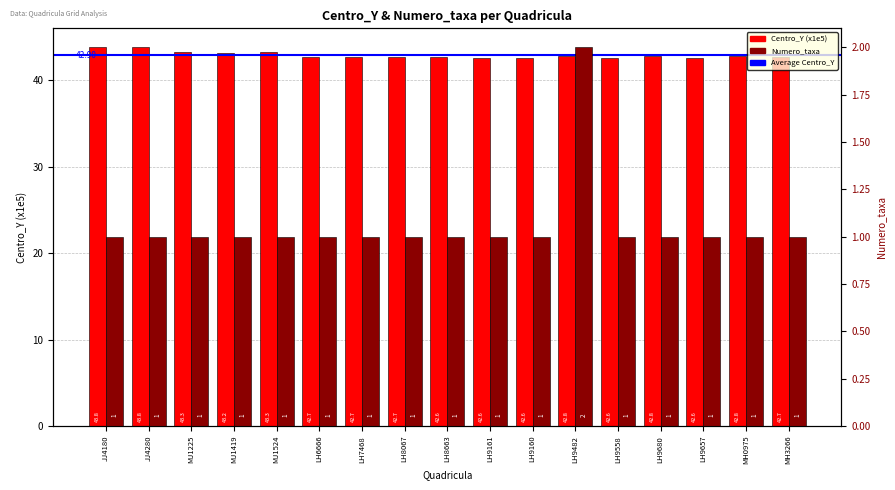

Rank the categories by Centro_Y (x1e5) value from lowest to highest.

LH9657, LH9558, LH9160, LH9161, LH8663, LH6666, MH3266, LH8067, LH7468, MH0975, LH9680, LH9482, MJ1419, MJ1524, MJ1225, JJ4180, JJ4280